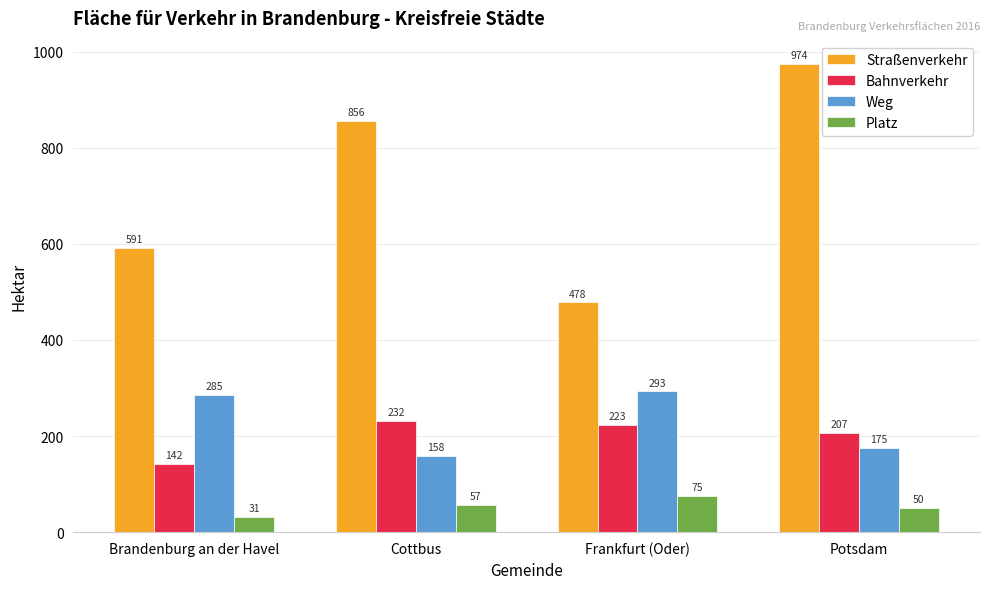

What position from the left is Brandenburg an der Havel?

1